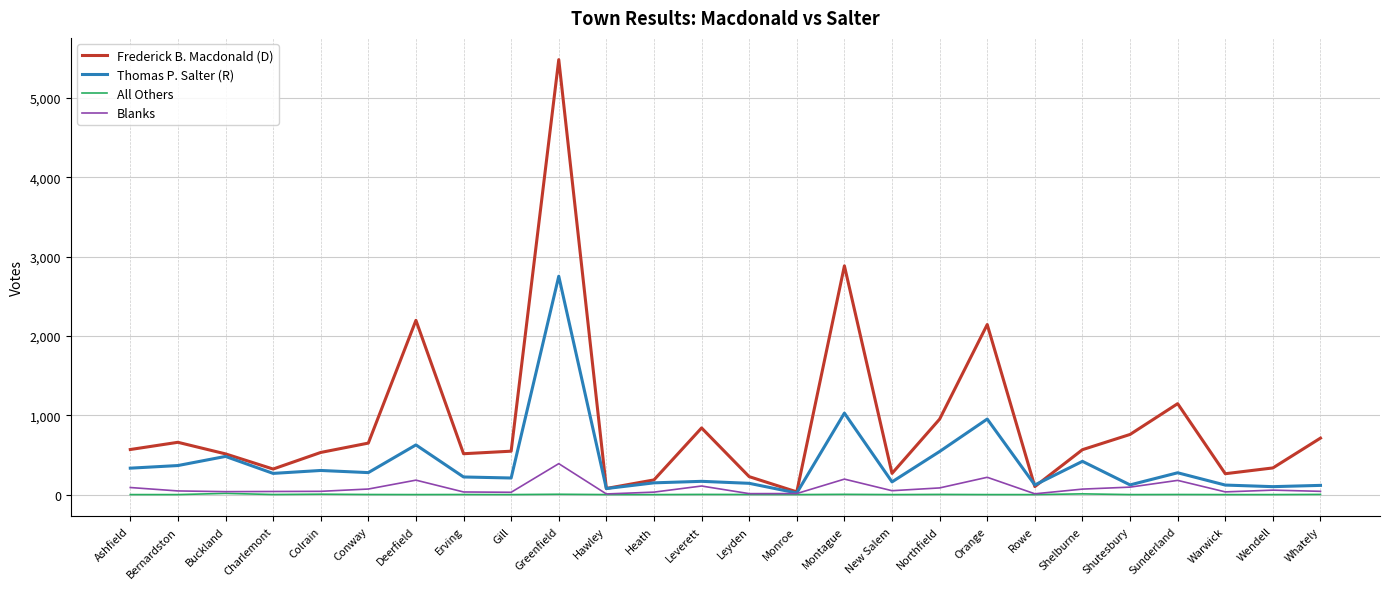

Is it true that Frederick B. Macdonald (D) equals 2196 at Deerfield?

True